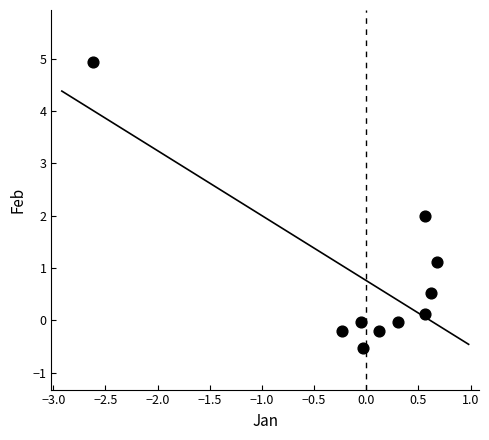

What is the range of Y values (max minus min)?

5.5